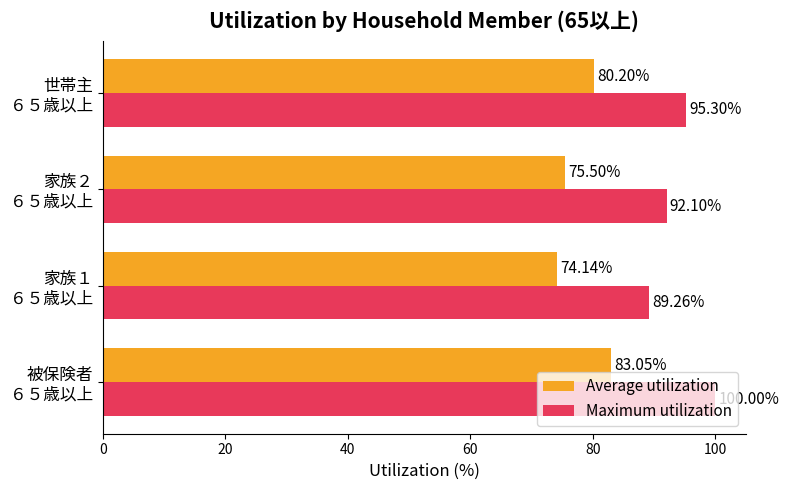

What is the difference between the maximum and minimum values in the Maximum utilization series?

10.7